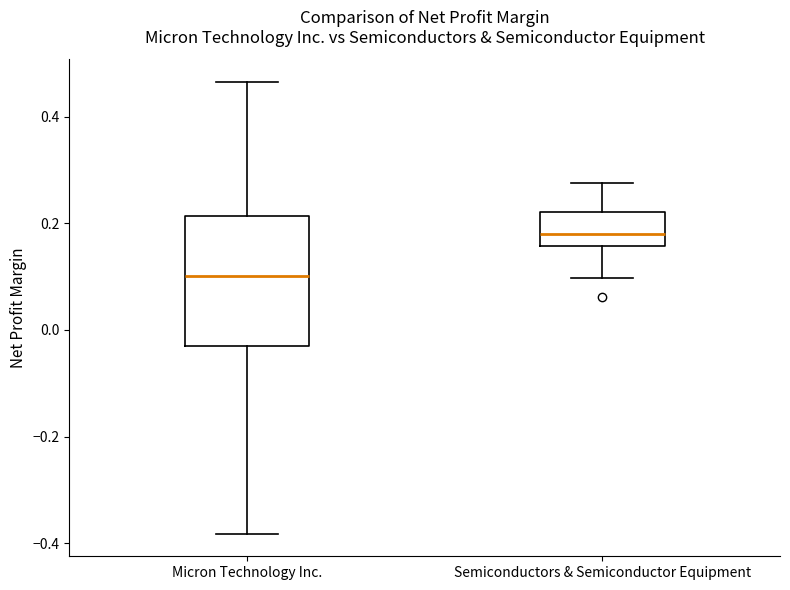

Which box is the tallest, from its lower edge to its upper edge?

Micron Technology Inc.